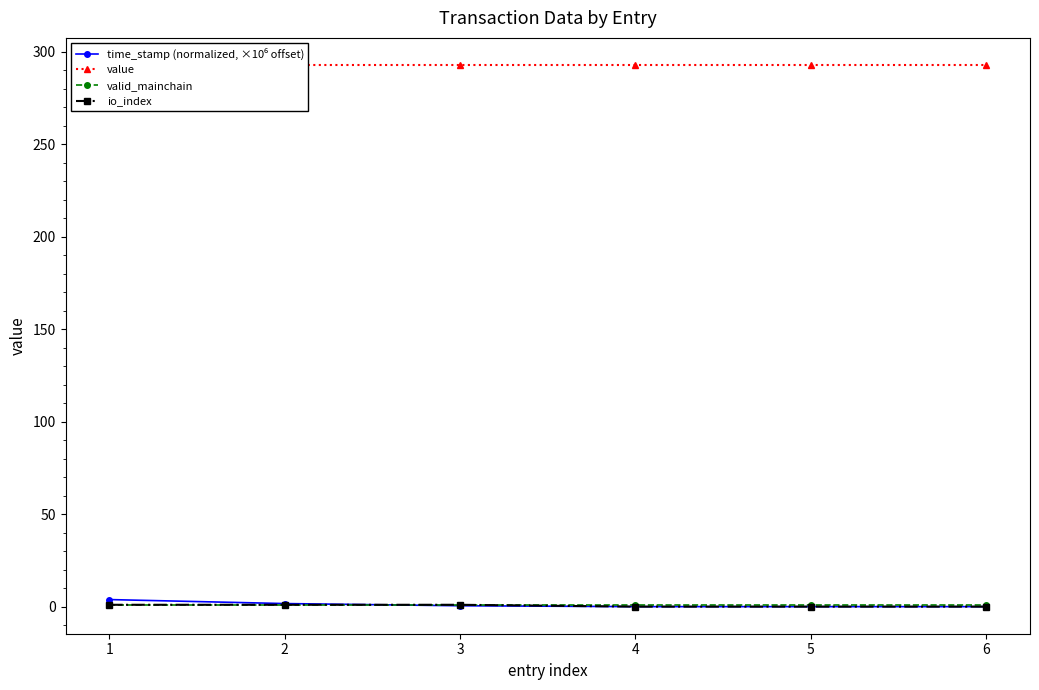

How many series are shown in this chart?

4